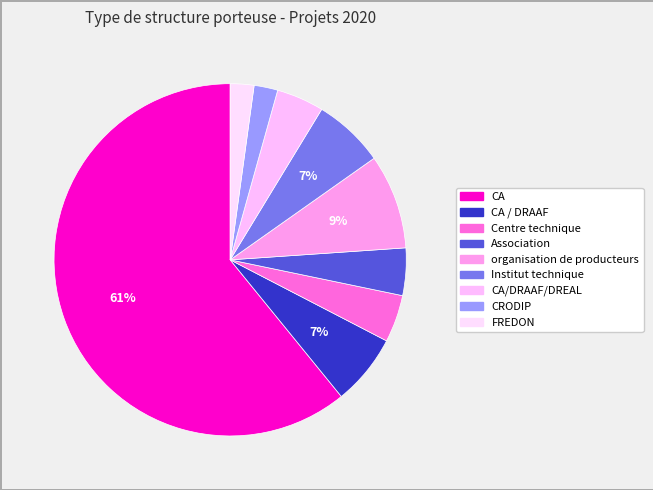

How many slices are in this pie chart?

9